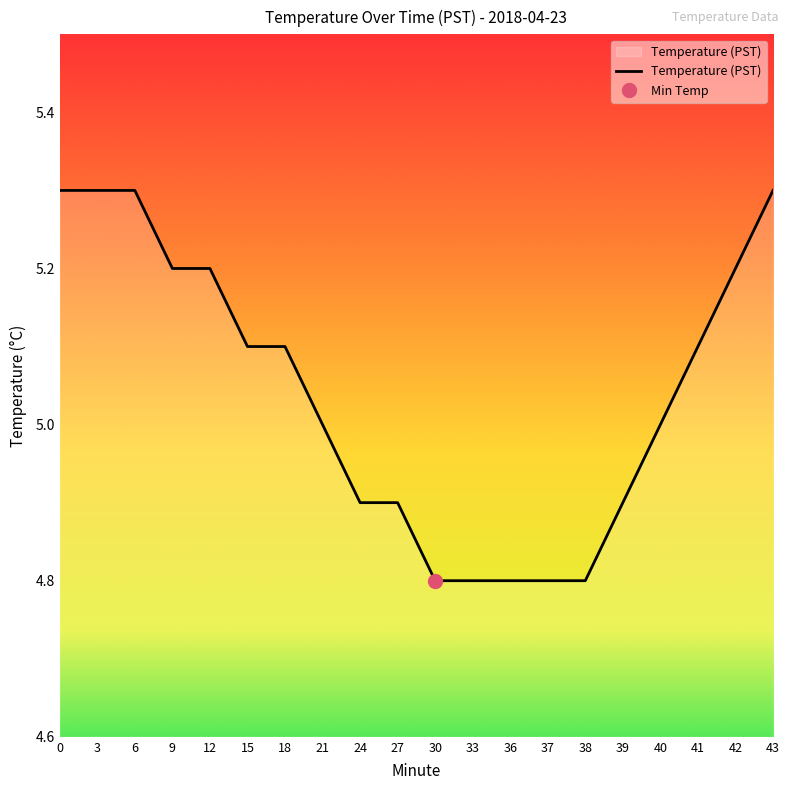

The chart shows a value of 7.6 at 39. True or false?

False